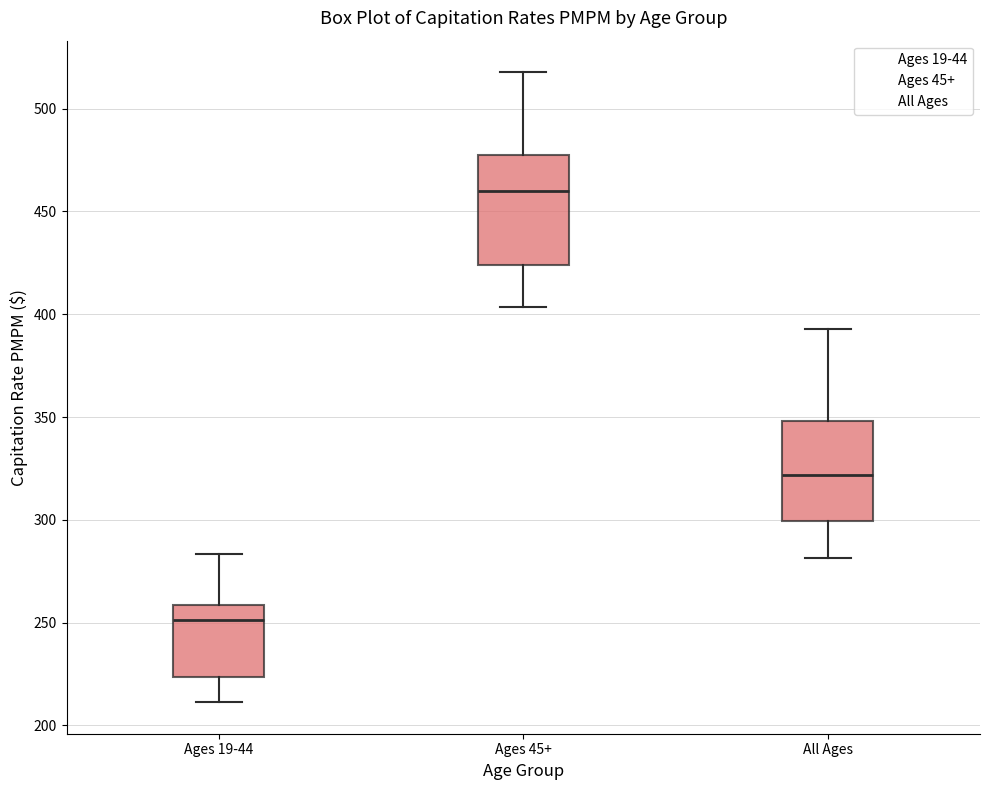

Reading left to right, transcribe this box plot: for each box, give where its median line is, the range the box spans, and where its two whiskers end, as read against the y-axis. The values are not printed on the chart, so give them approximately, as read against the axis.

Ages 19-44: median 250, box 225 to 260, whiskers 210 to 285
Ages 45+: median 460, box 425 to 475, whiskers 405 to 520
All Ages: median 320, box 300 to 350, whiskers 280 to 395